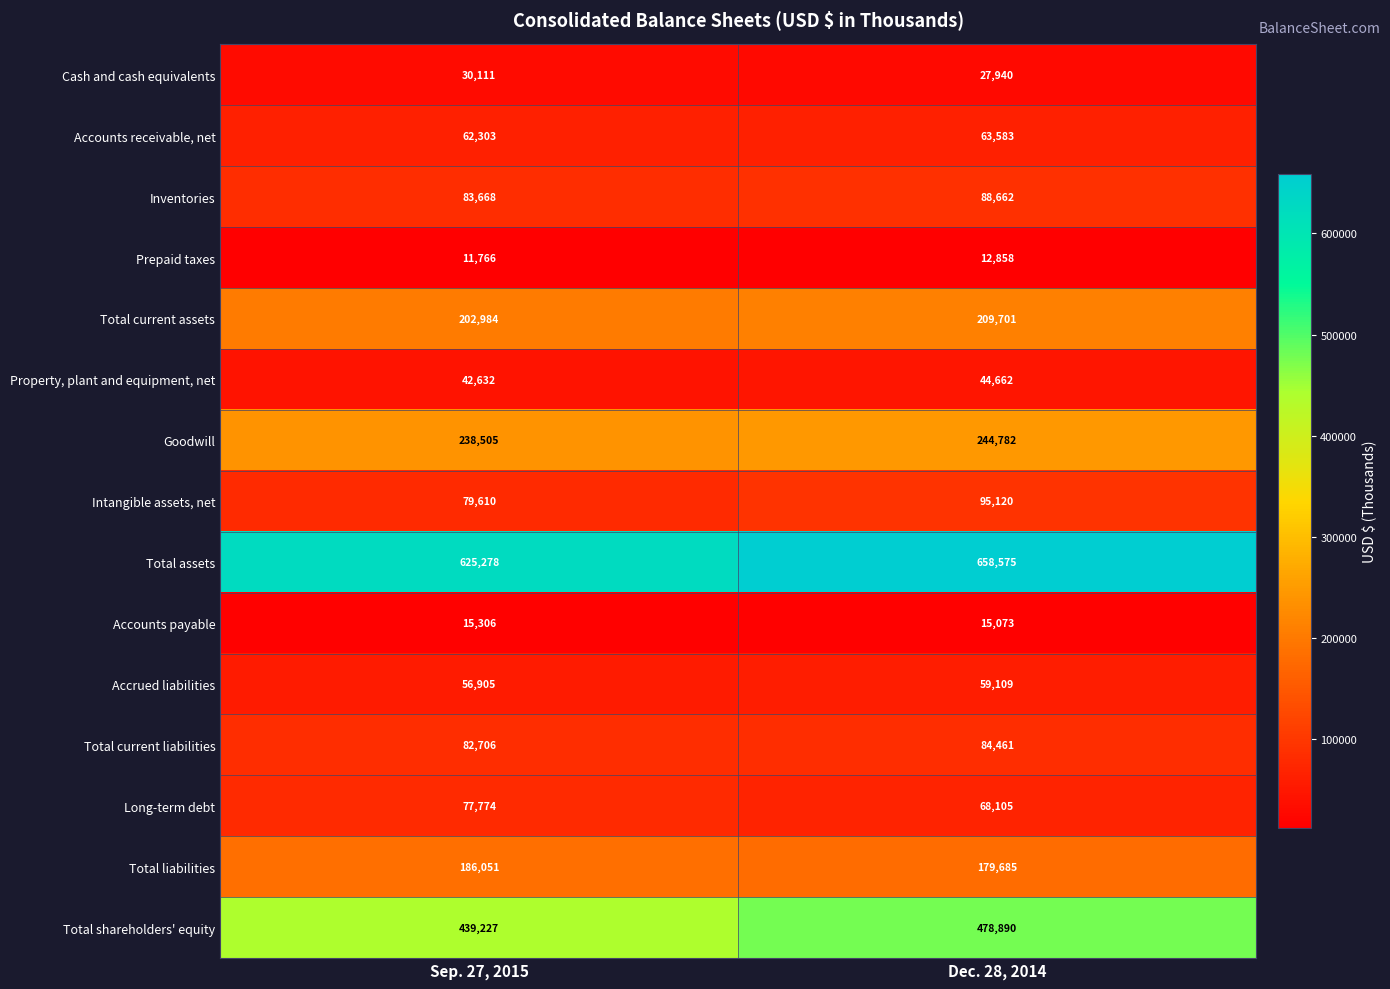

The Accounts payable series shows 5517 at Dec. 28, 2014. True or false?

False